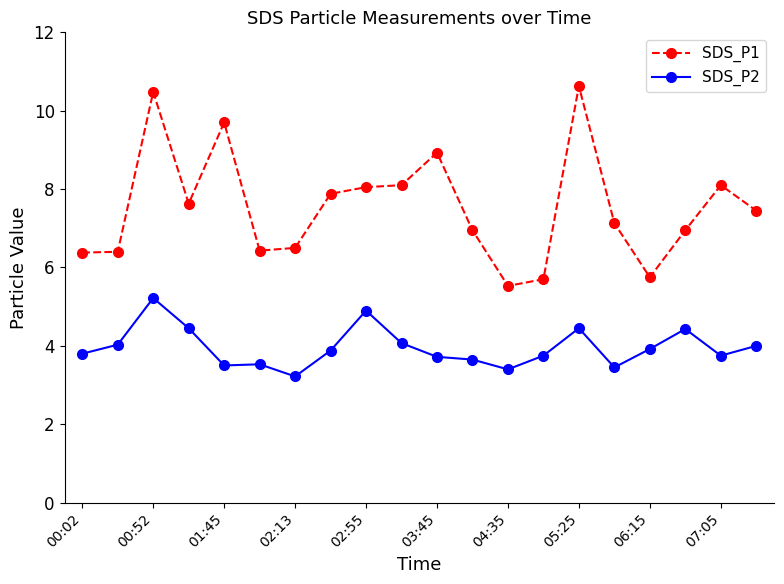

Rank the series by their average value, from lowest to highest.

SDS_P2, SDS_P1